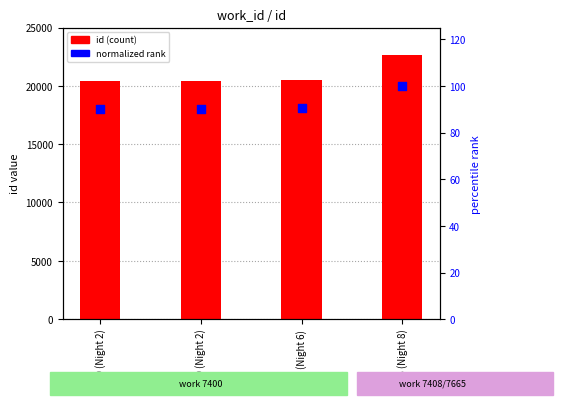

Which series has the largest total across all categories?

id